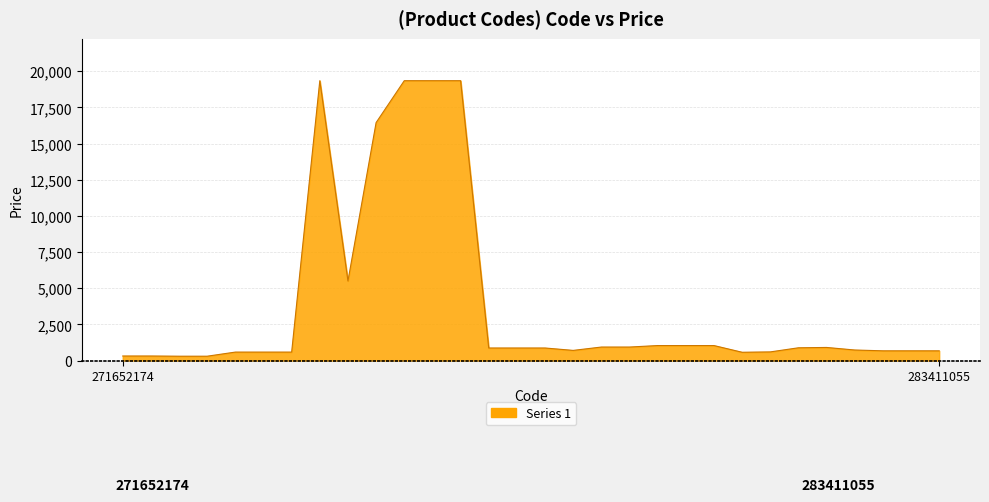

What is the maximum value shown in the chart?

19343.1